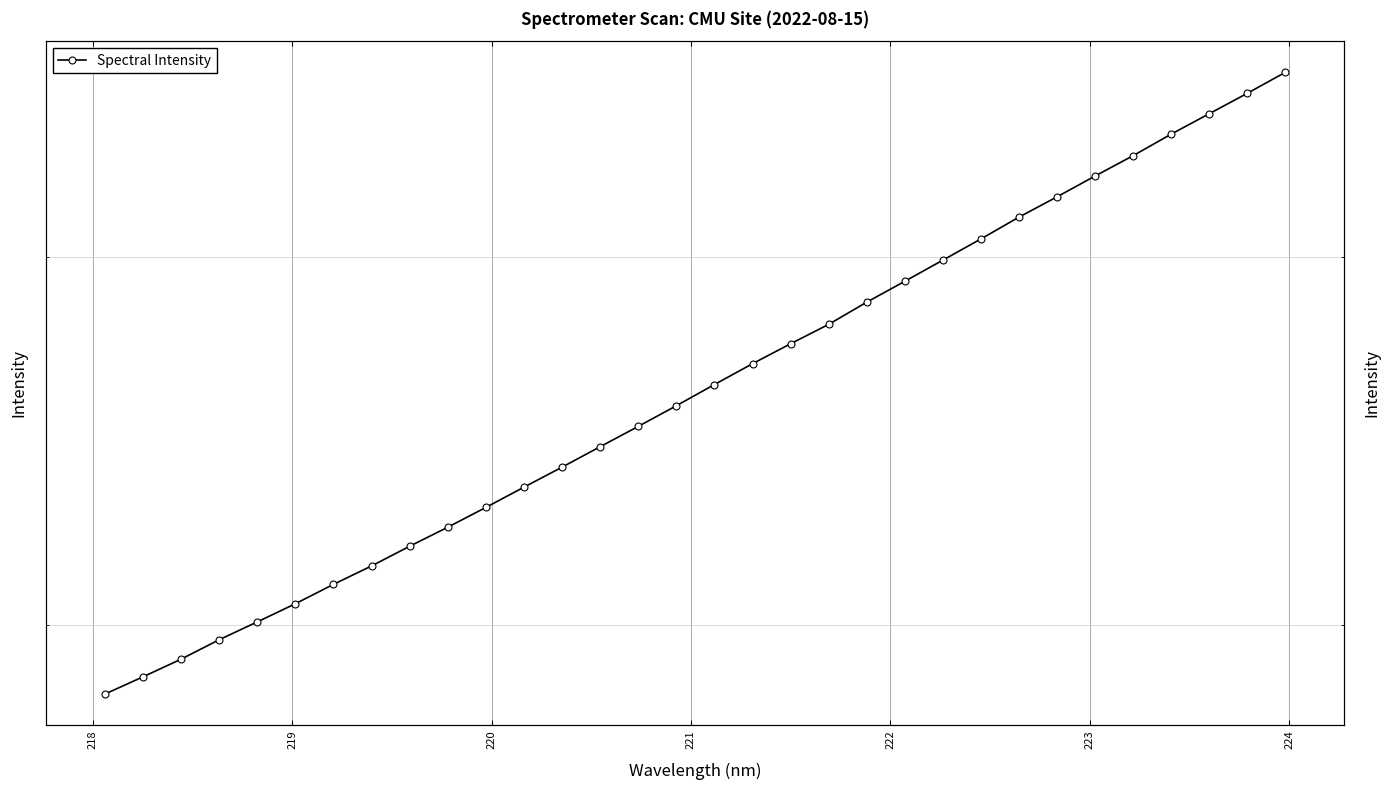

True or false: the data shows 1318.1 at 224.

False